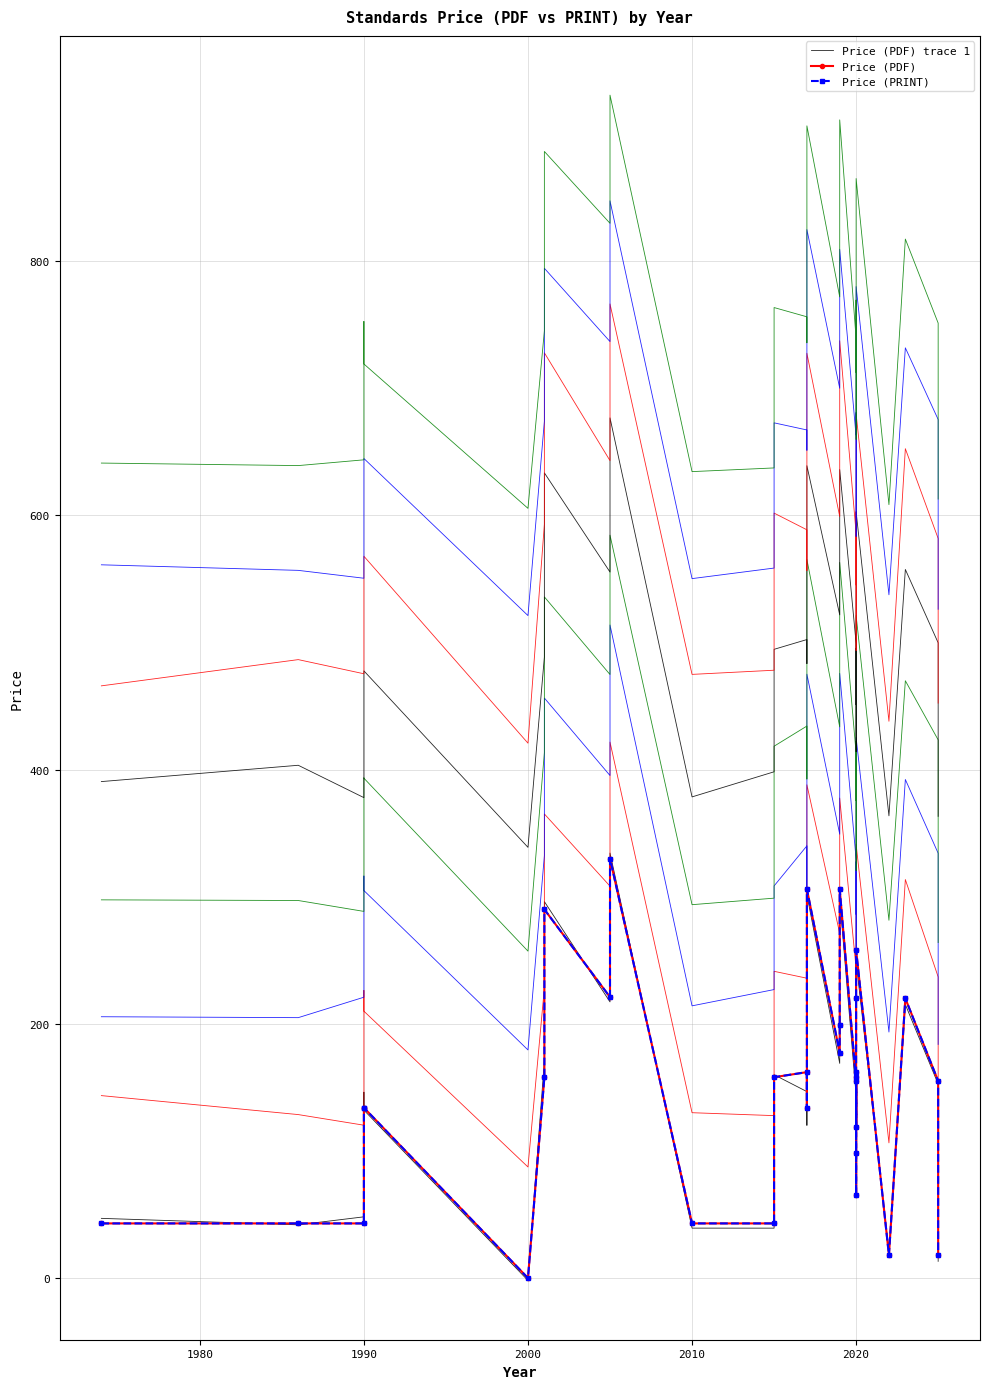

Count the number of categories in the chart.

31